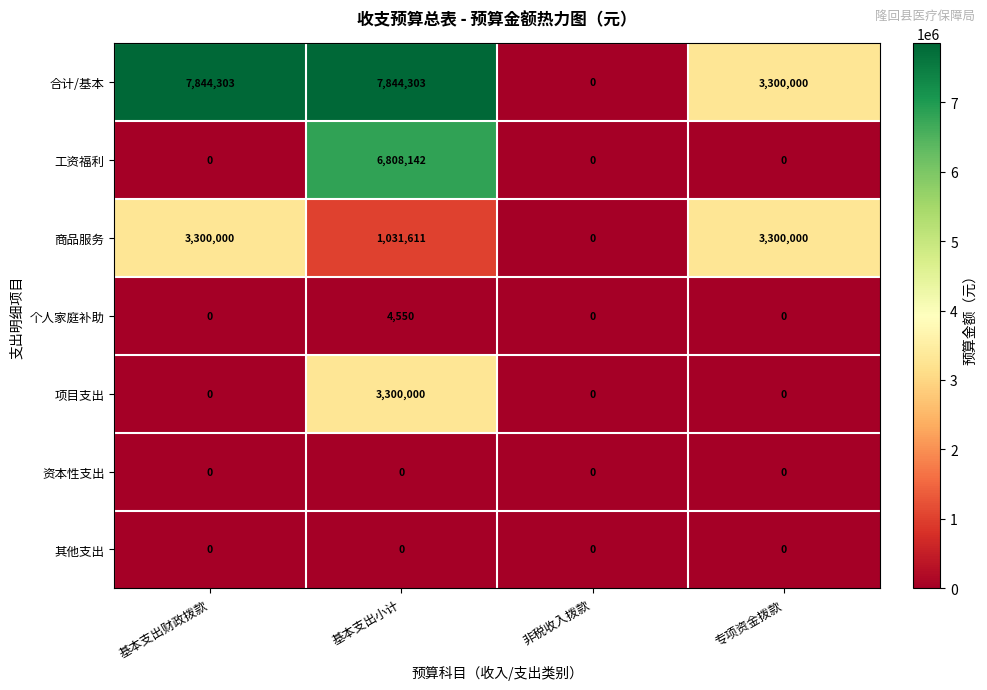

At which category is the sum across all series the highest?

基本支出小计